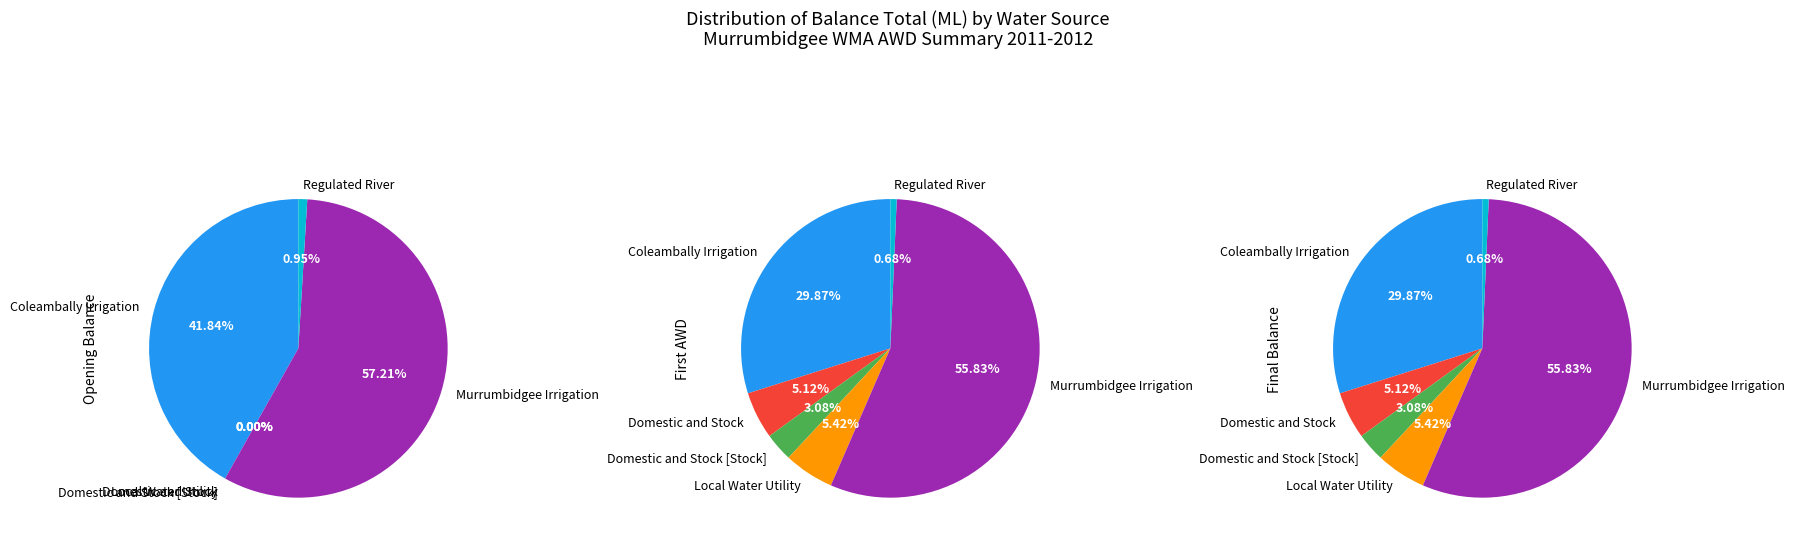

How much of the chart is everything except Murrumbidgee Irrigation?

44.2%